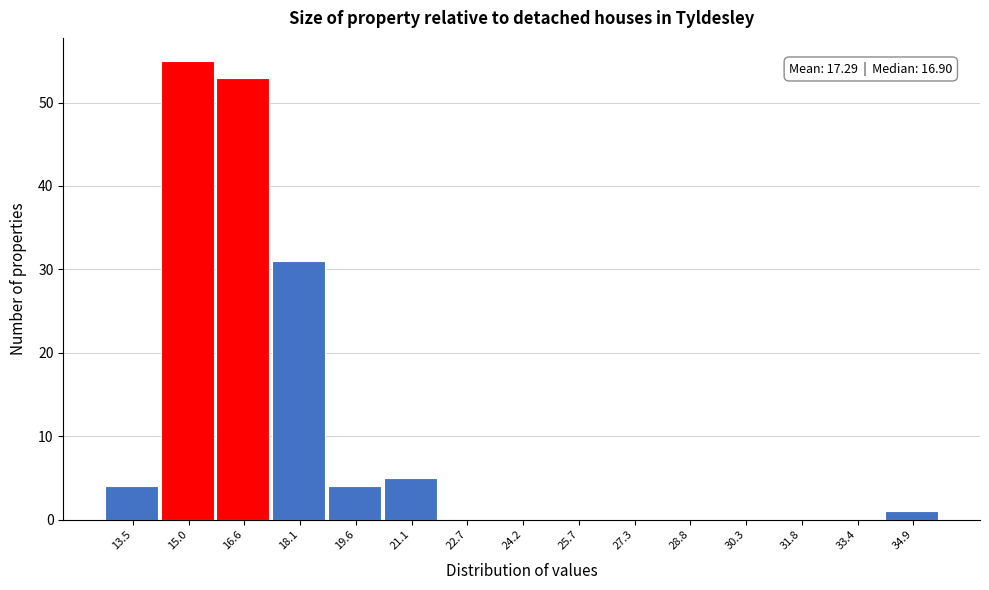

Reading right to left, extract all data points from this chart.

34.9=1	33.4=0	31.8=0	30.3=0	28.8=0	27.3=0	25.7=0	24.2=0	22.7=0	21.1=5	19.6=4	18.1=31	16.6=53	15.0=55	13.5=4